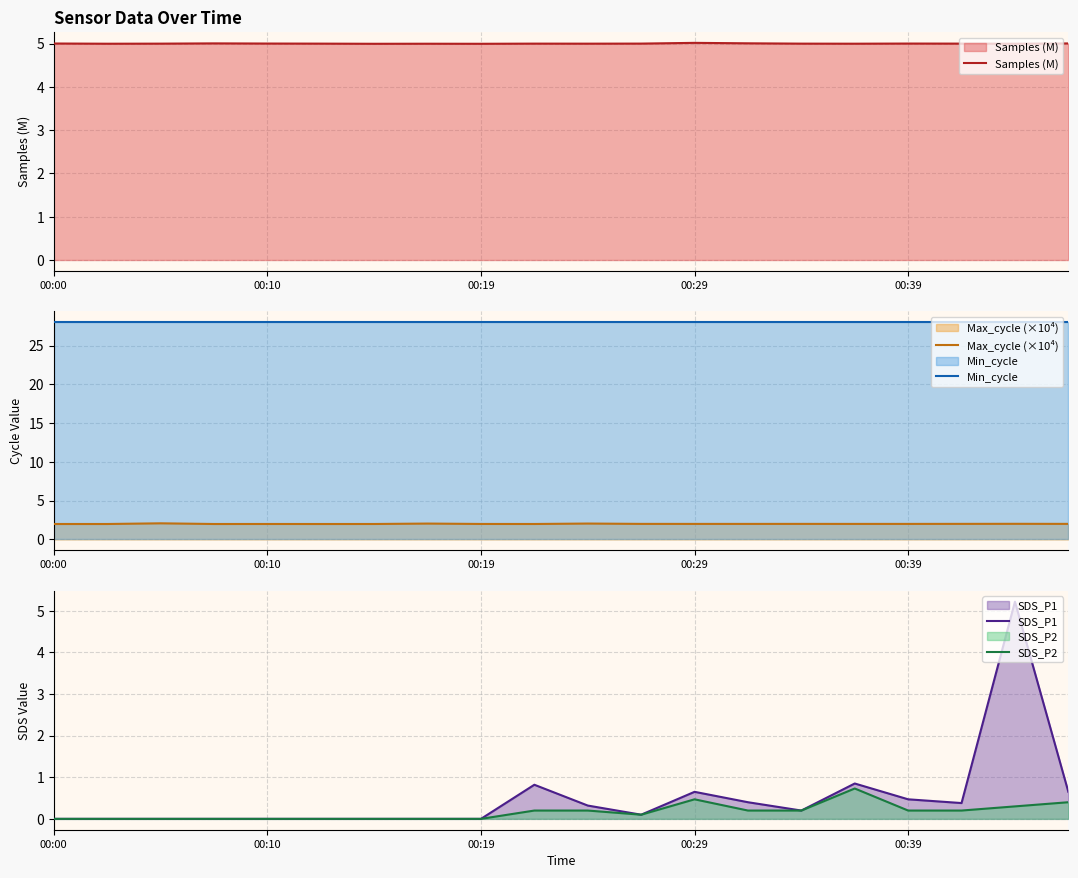

True or false: SDS_P1 and Min_cycle intersect in this chart.

False